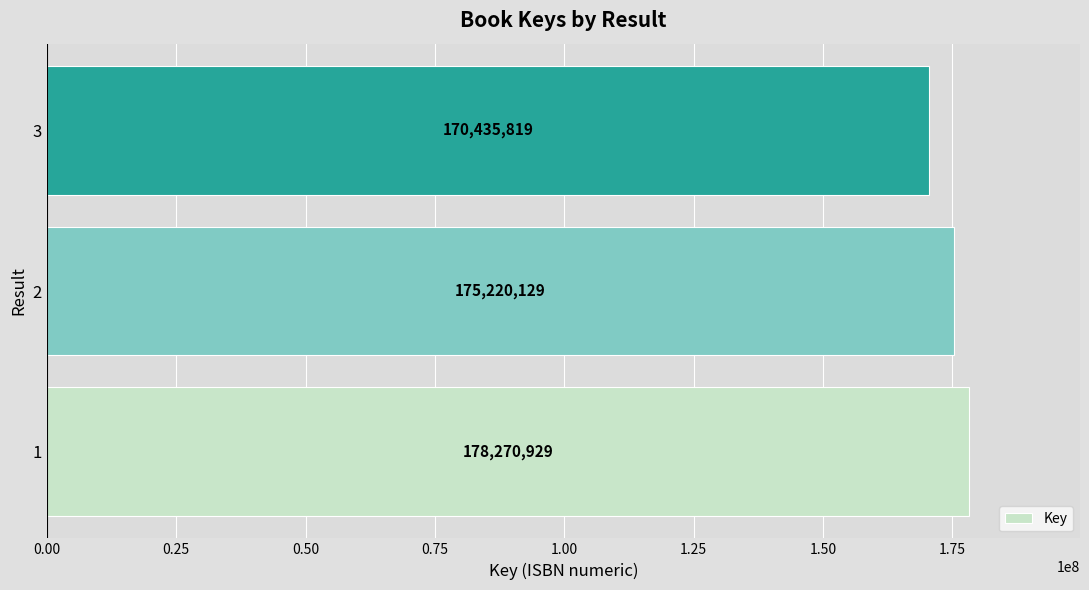

Rank the categories by value from lowest to highest.

3, 2, 1